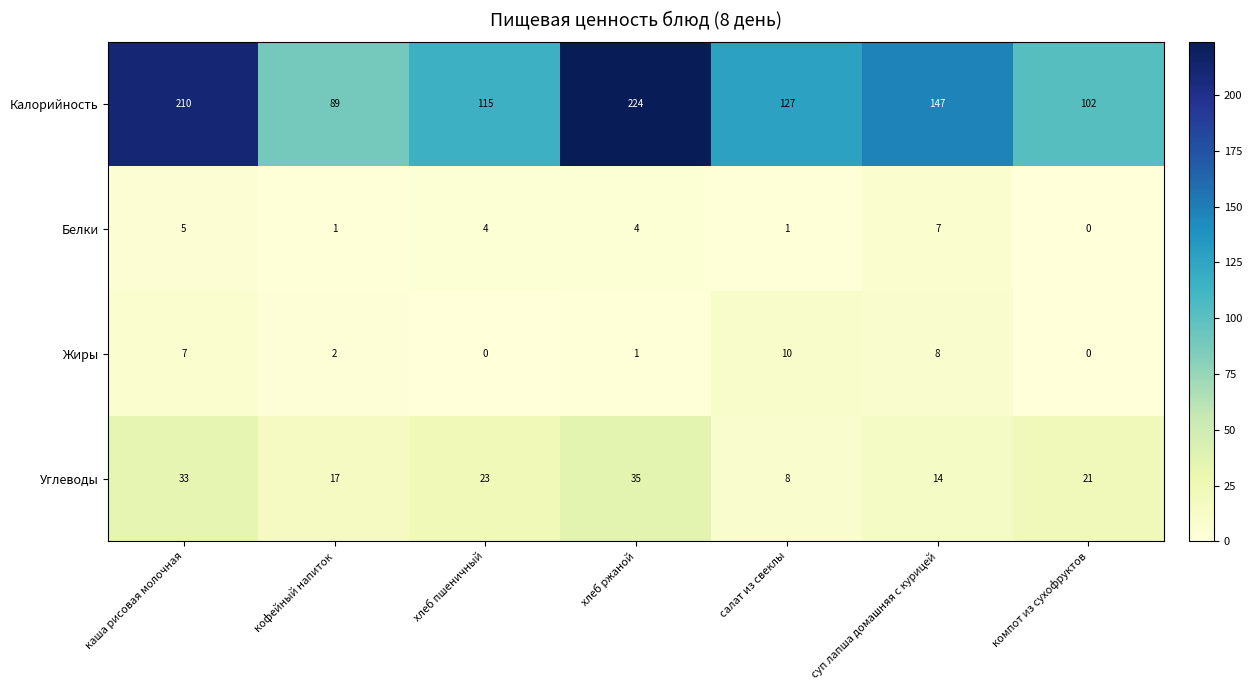

Which series has the largest range (max minus min)?

Калорийность